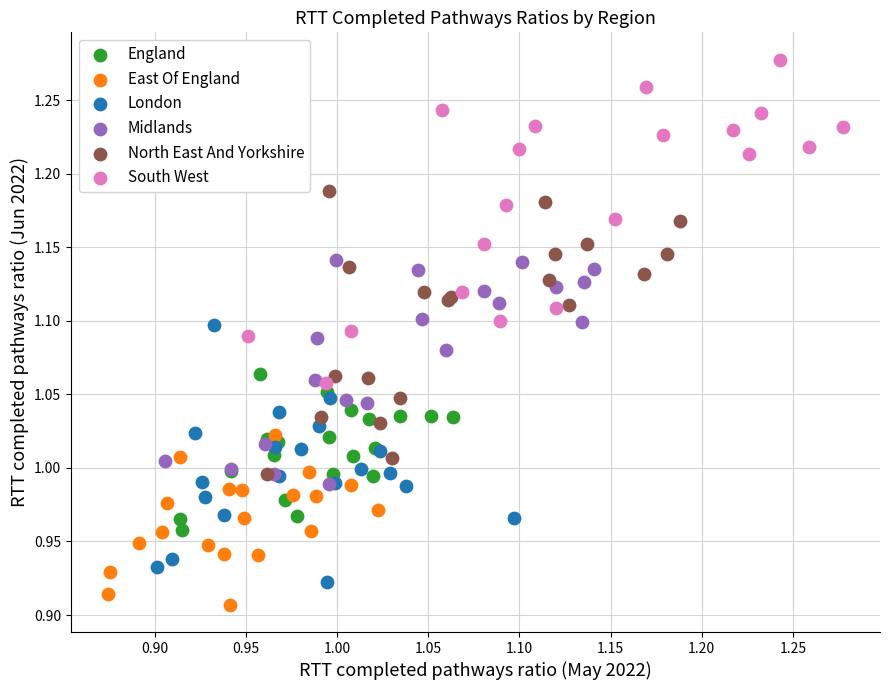

Which series reaches the maximum Y coordinate?

South West